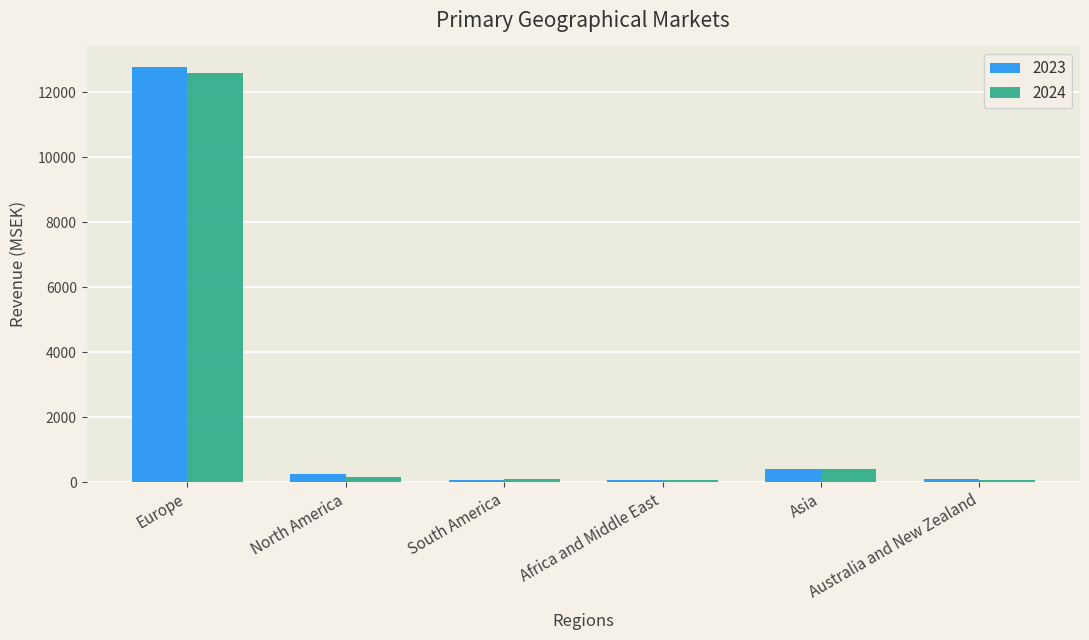

What is the average value of the 2023 series?

2284